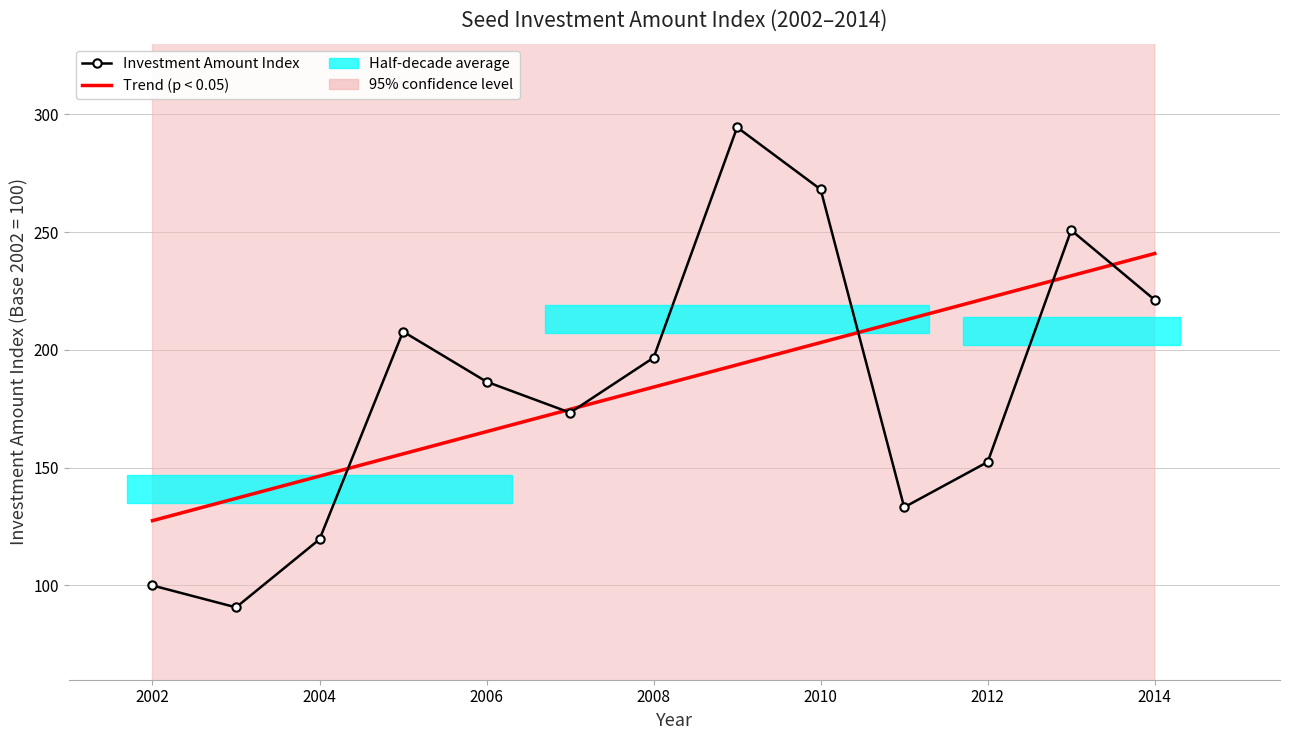

What position from the right is 2002?

13